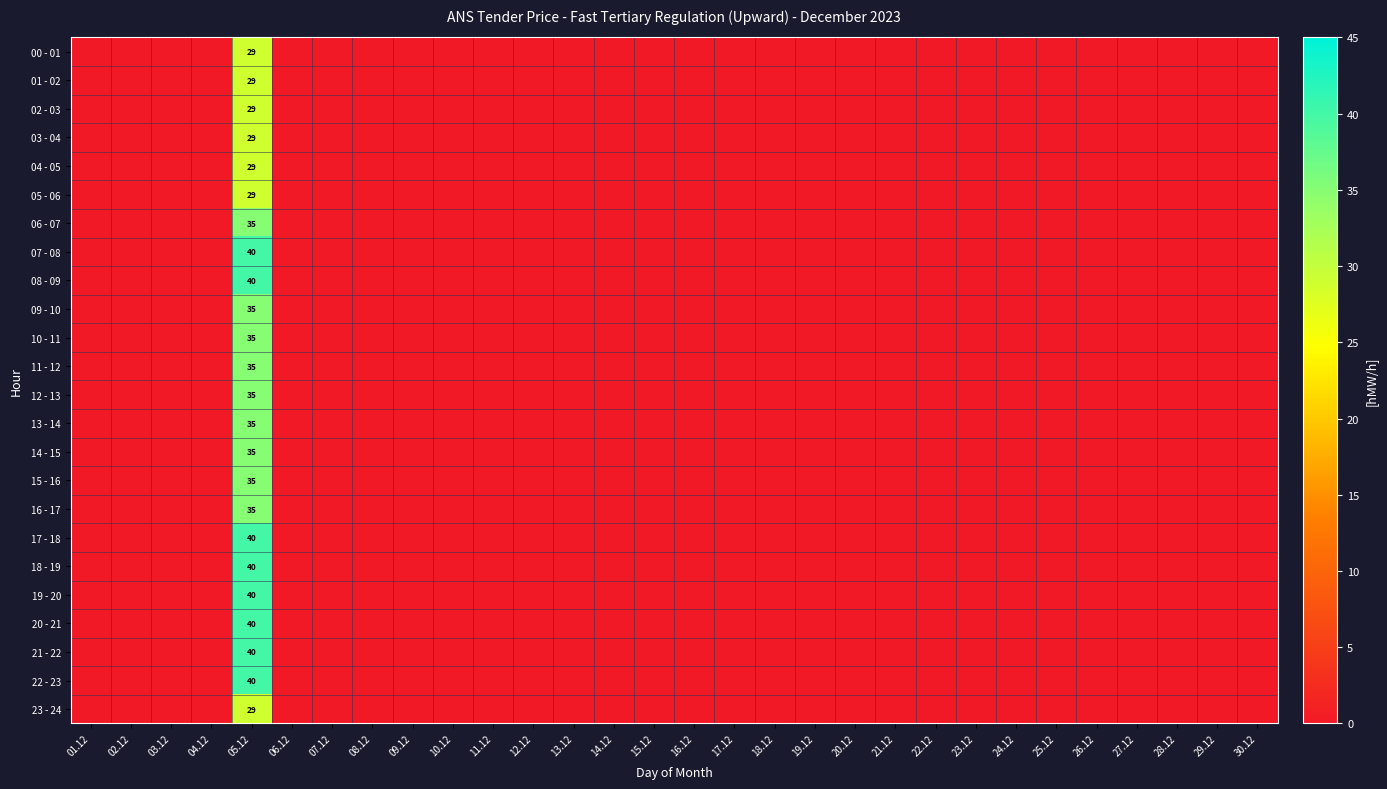

What is the total value across all series at 05.12?

838